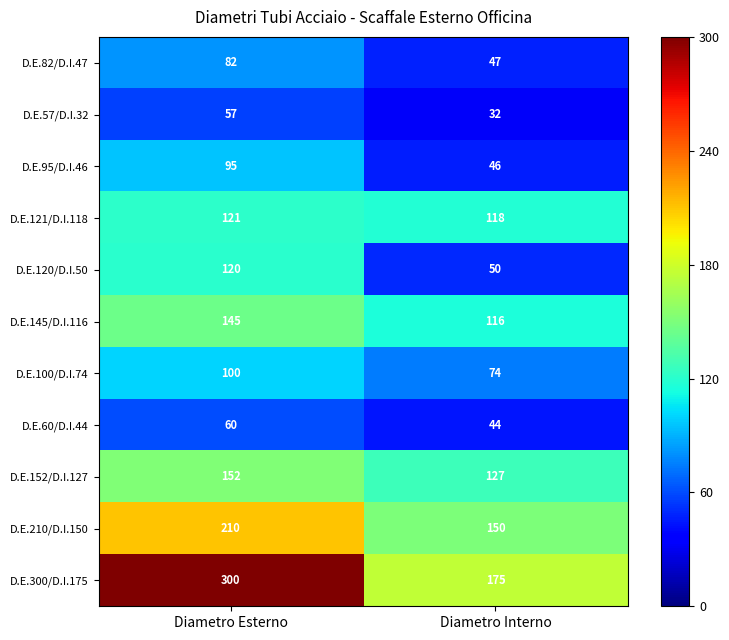

What is the sum of the D.E.57/D.I.32 values at Diametro Esterno and Diametro Interno?

89